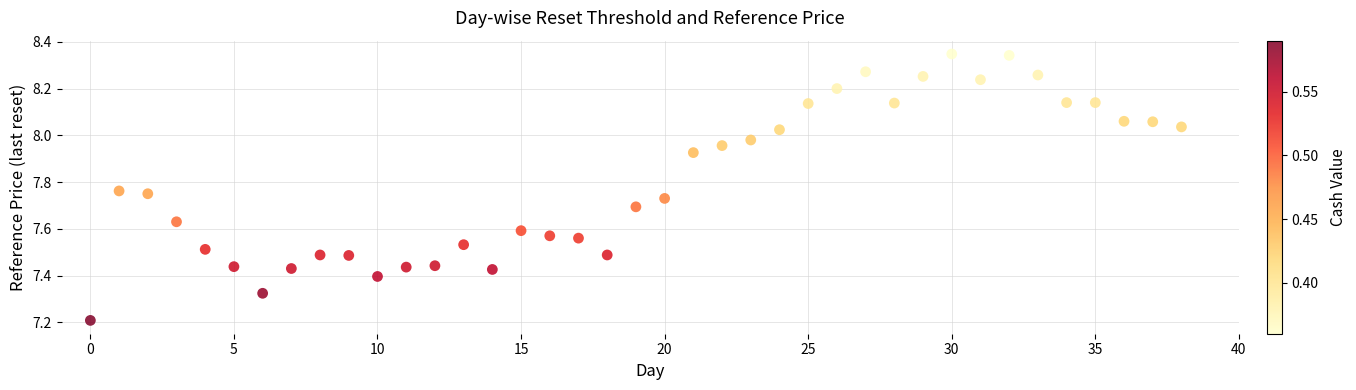

What Y value in the scatter plot is closest to 7?

7.2